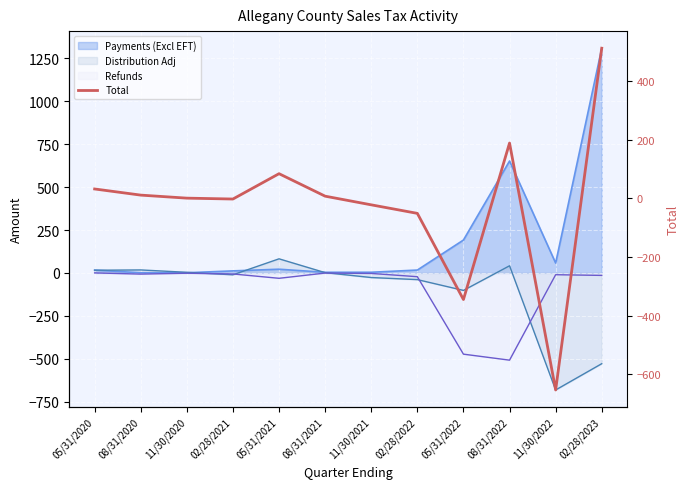

Is it true that the value at 08/31/2020 is 11.4?

True